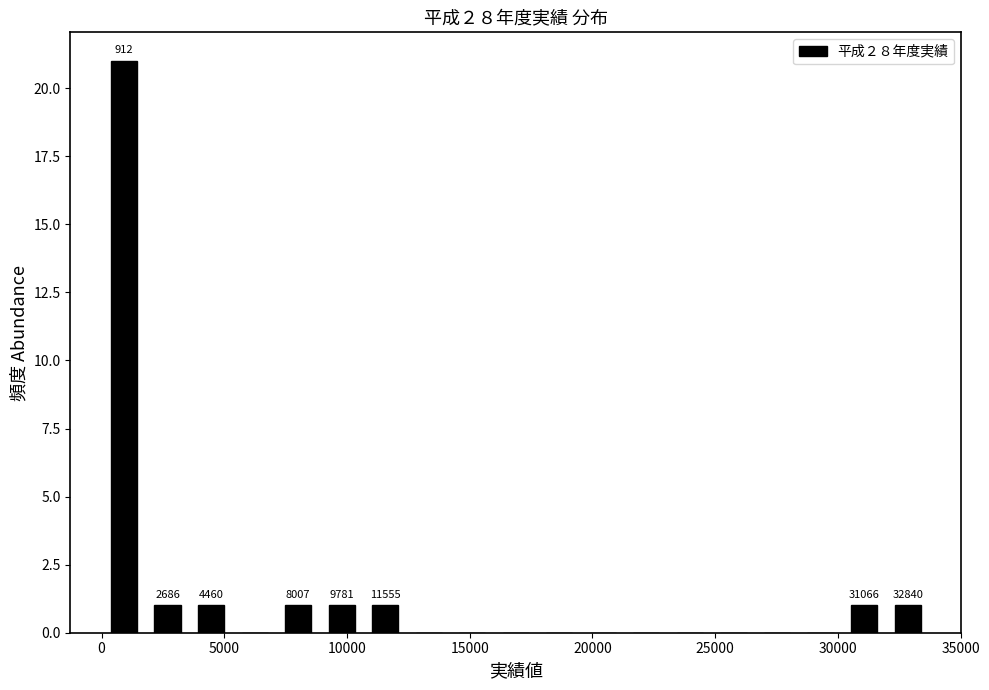

Read against the x-axis, roughly where is the centre of the tallest bar?

1000